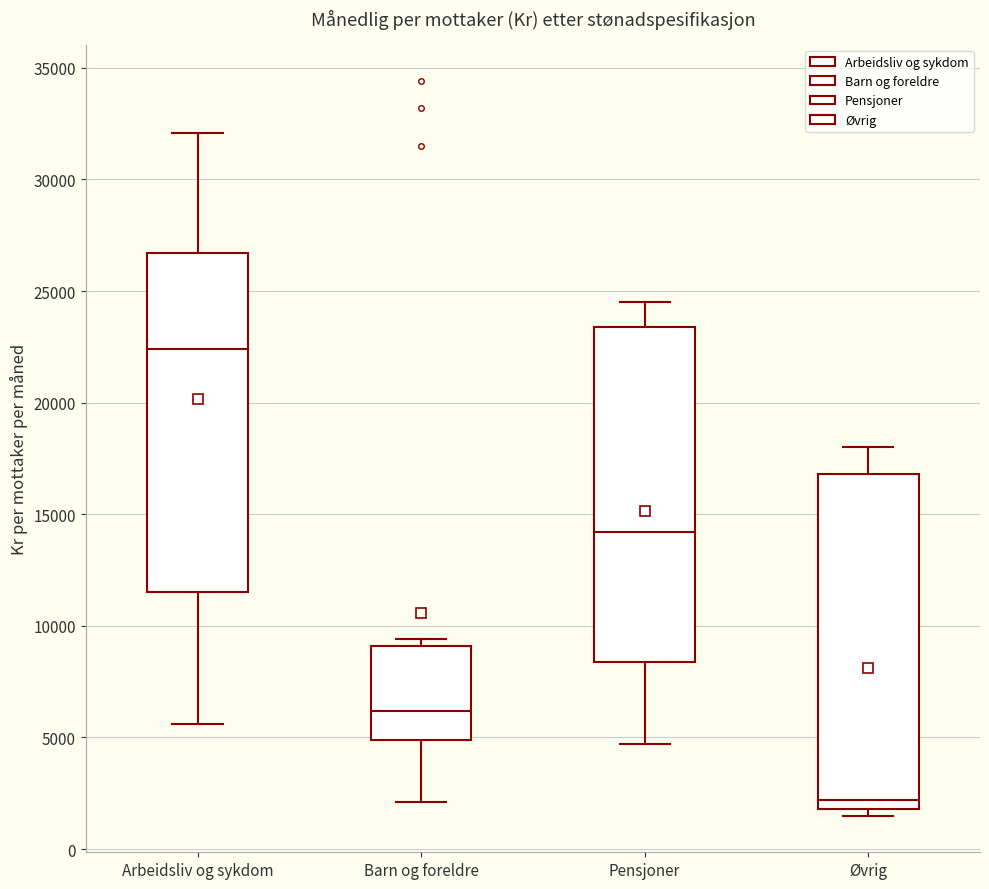

Reading left to right, transcribe this box plot: for each box, give where its median line is, the range the box spans, and where its two whiskers end, as read against the y-axis. The values are not printed on the chart, so give them approximately, as read against the axis.

Arbeidsliv og sykdom: median 22500, box 11500 to 26500, whiskers 5500 to 32000
Barn og foreldre: median 6000, box 5000 to 9000, whiskers 2000 to 9500
Pensjoner: median 14000, box 8500 to 23500, whiskers 4500 to 24500
Øvrig: median 2000 (just above the box's lower edge), box 2000 to 17000, whiskers 1500 to 18000